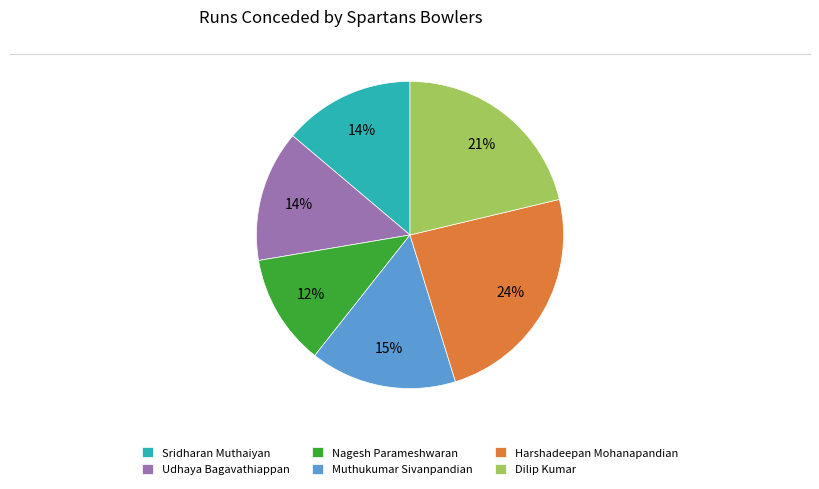

To the nearest percent, what portion does Udhaya Bagavathiappan represent?

14%